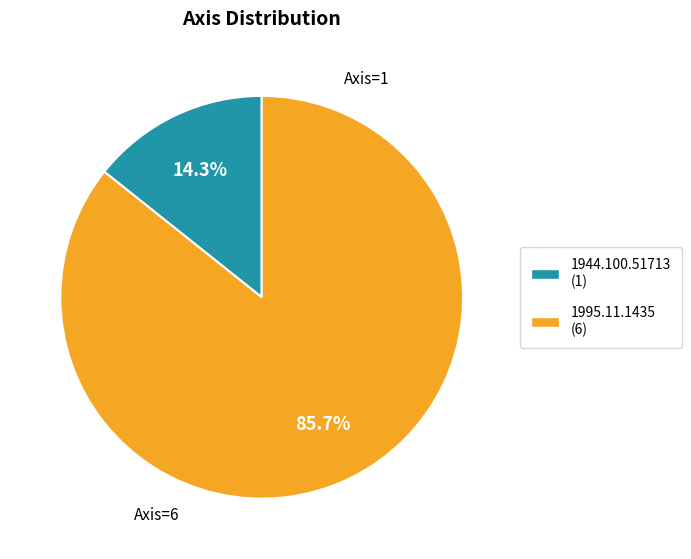

How many slices are in this pie chart?

2